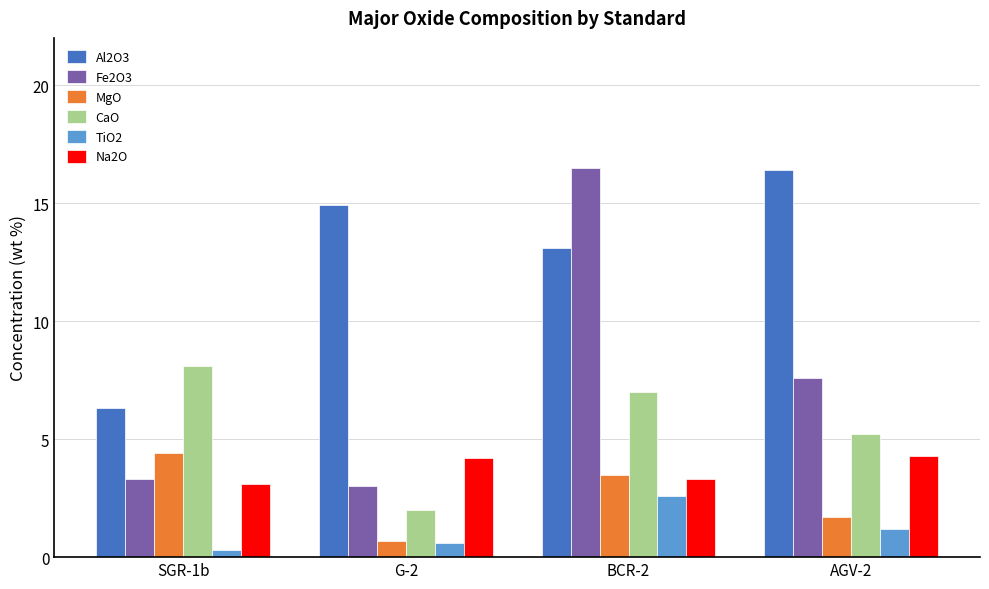

What is the value of the Na2O bar at the 2nd from the left?

4.2